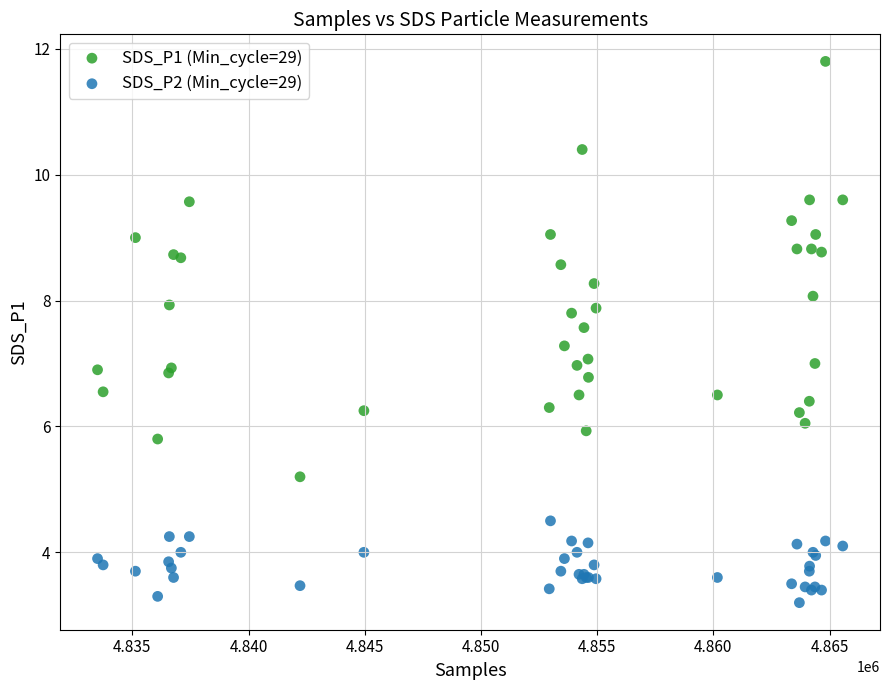

Which series reaches the minimum Y coordinate?

SDS_P2 (Min_cycle=29)